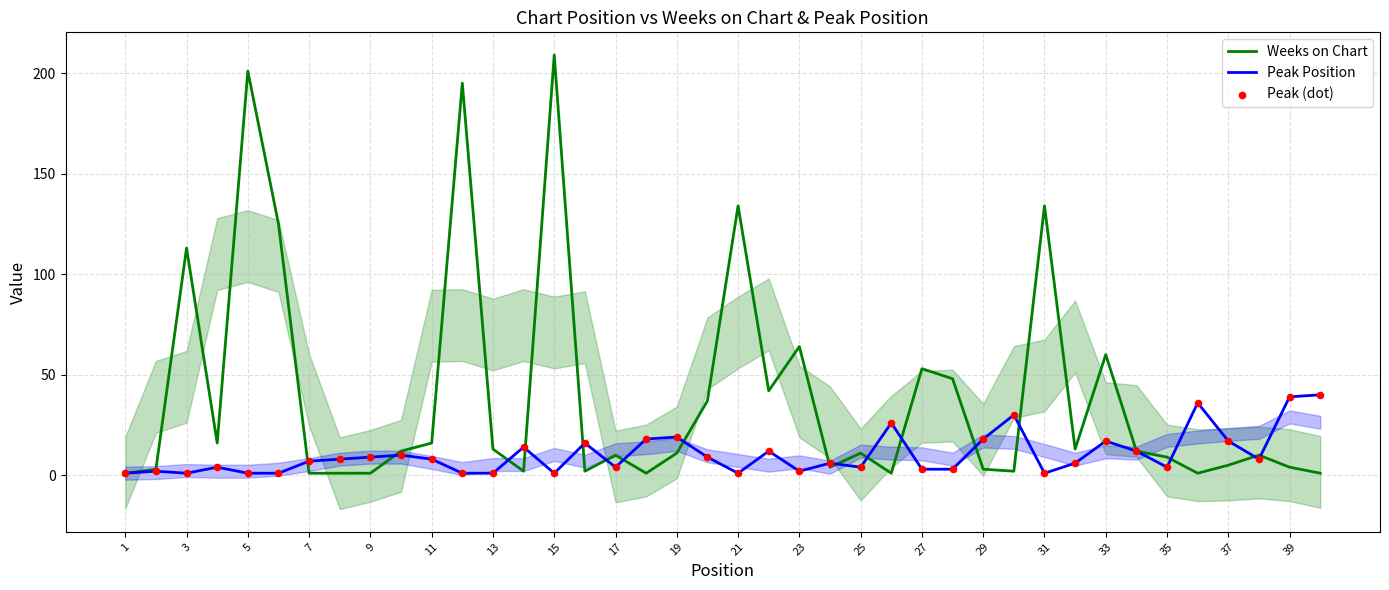

Which series has the largest Y range (max minus min)?

Weeks on Chart